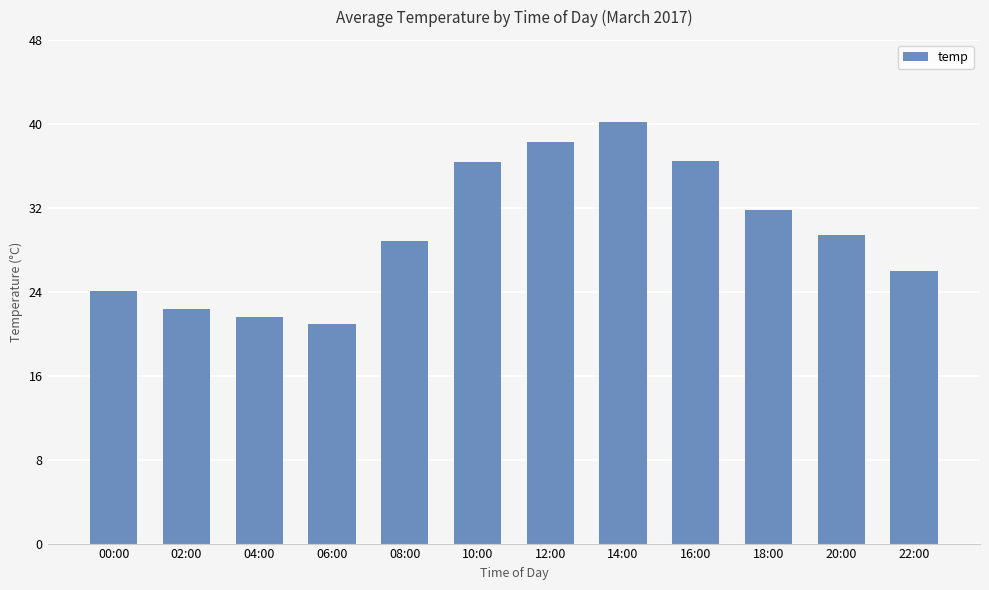

At which category does the chart reach its minimum across all series?

06:00